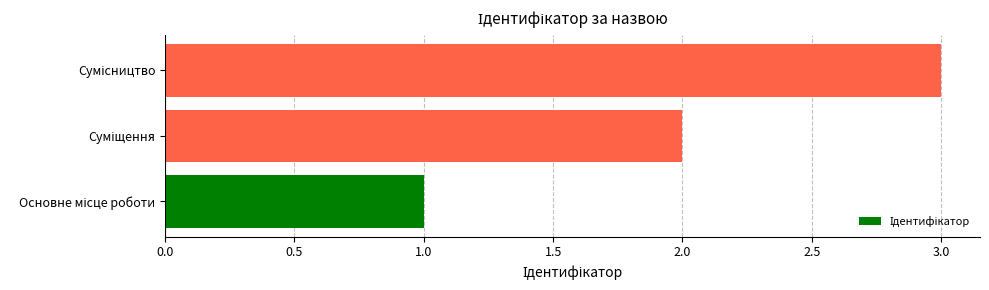

What is the smallest value displayed?

1